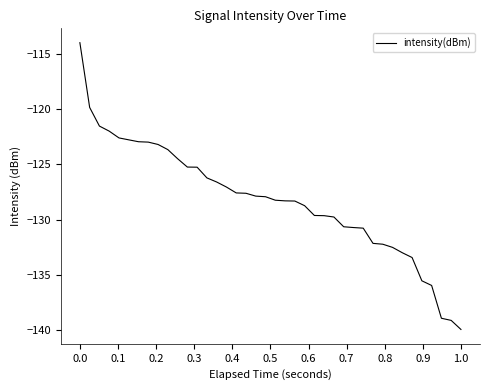

What is the smallest value displayed?

-139.9